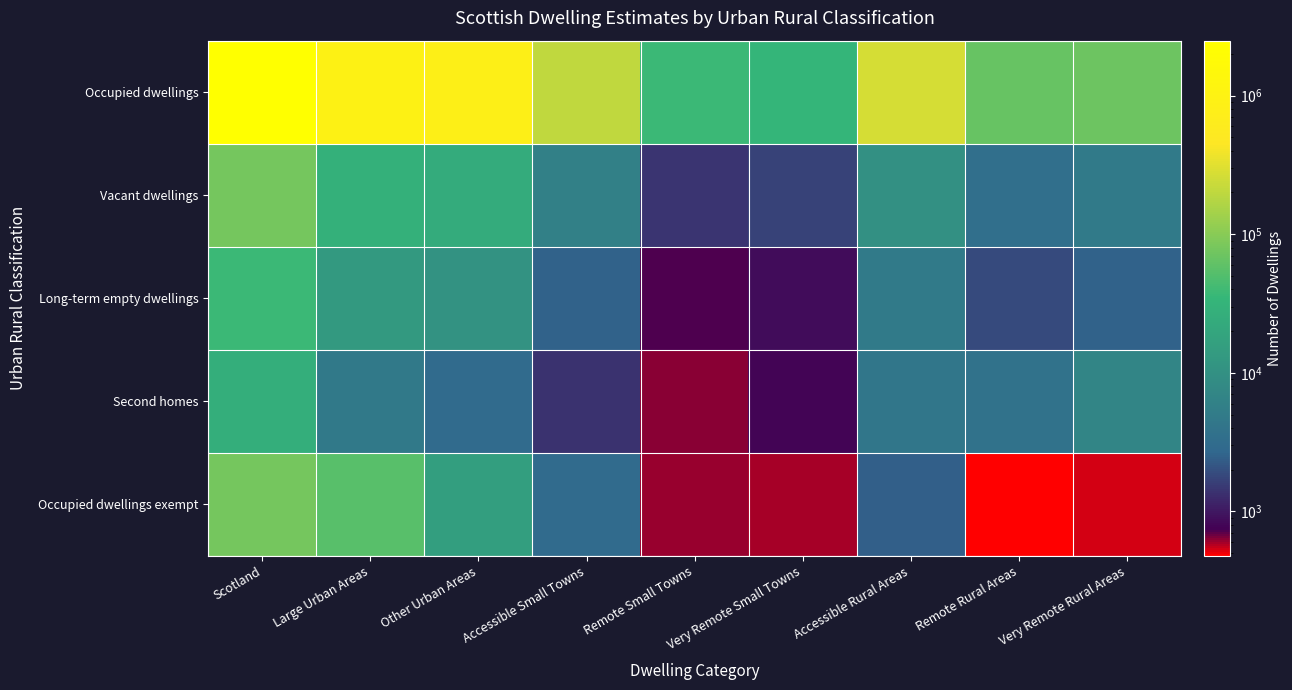

Between Accessible Rural Areas and Large Urban Areas, which is larger?

Large Urban Areas